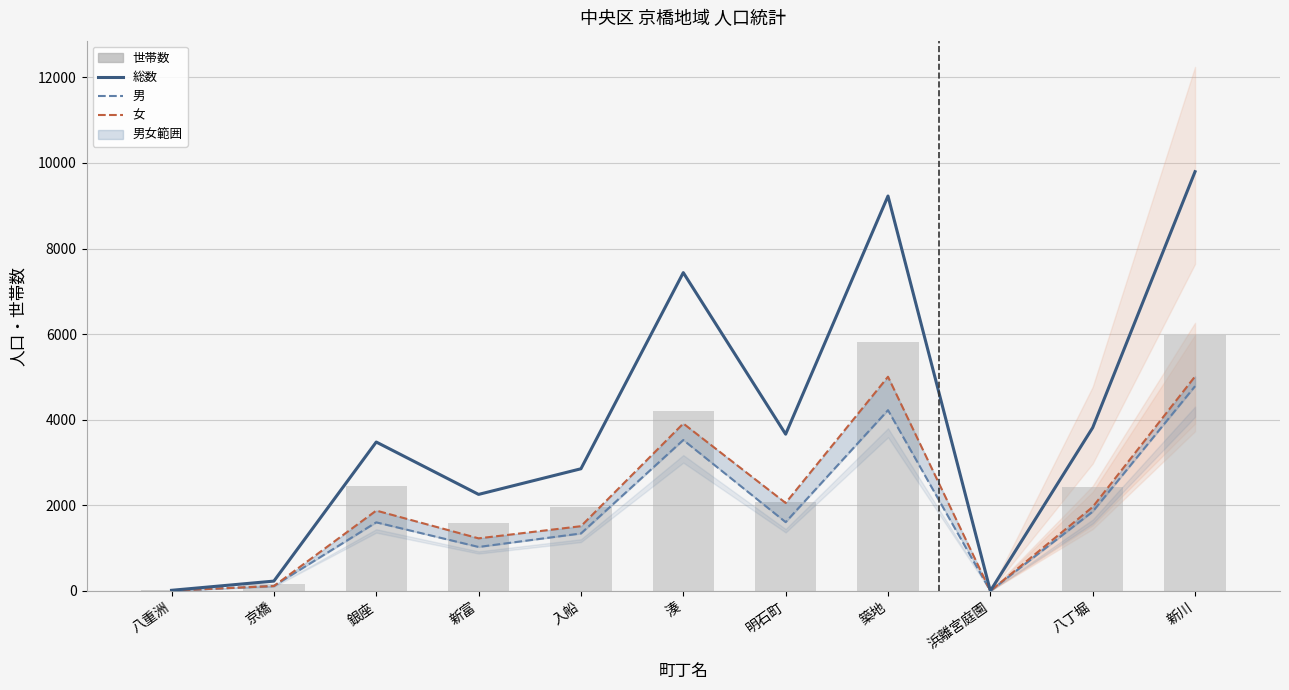

Reading left to right, extract all data points from this chart.

総数: 14	229	3479	2255	2854	7437	3662	9227	0	3815	9796
男: 6	116	1602	1027	1342	3526	1607	4223	0	1853	4784
女: 8	113	1877	1228	1512	3911	2055	5004	0	1962	5012
世帯数: 10	172	2455	1580	1956	4200	2068	5825	0	2434	5976